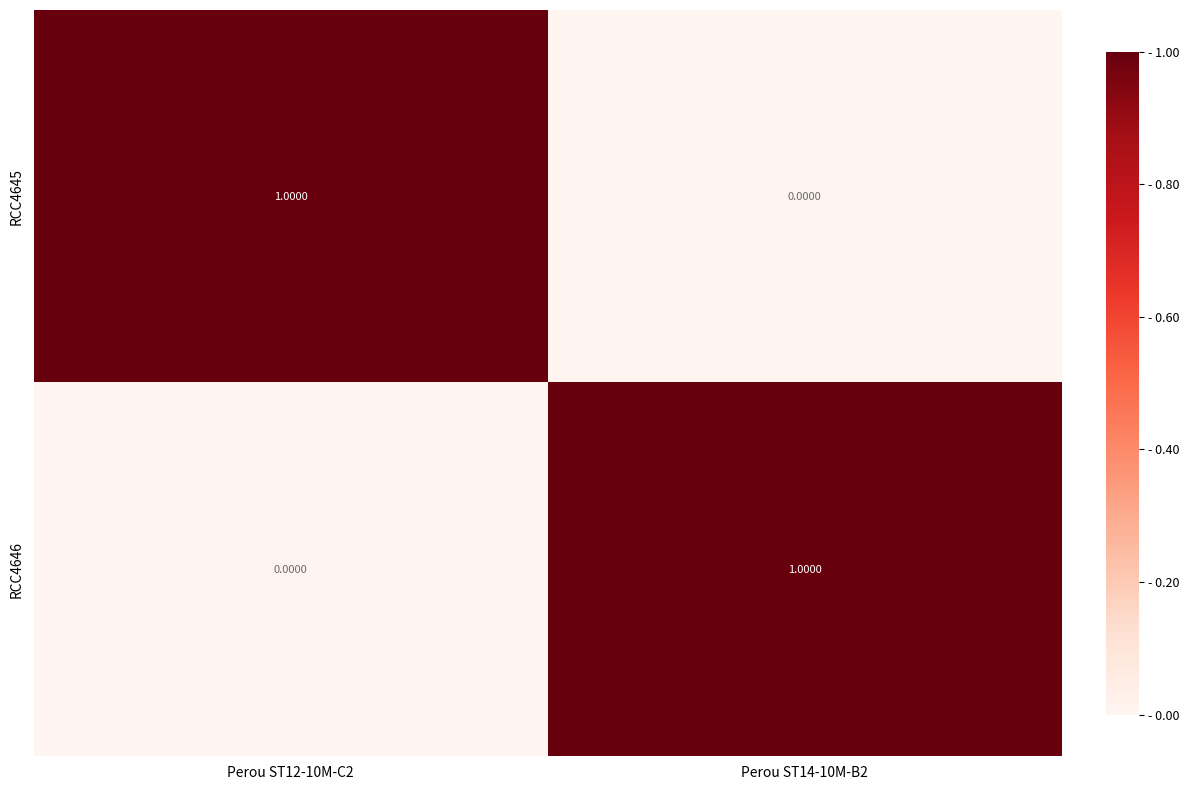

What is the total value across all series at Perou ST12-10M-C2?

1